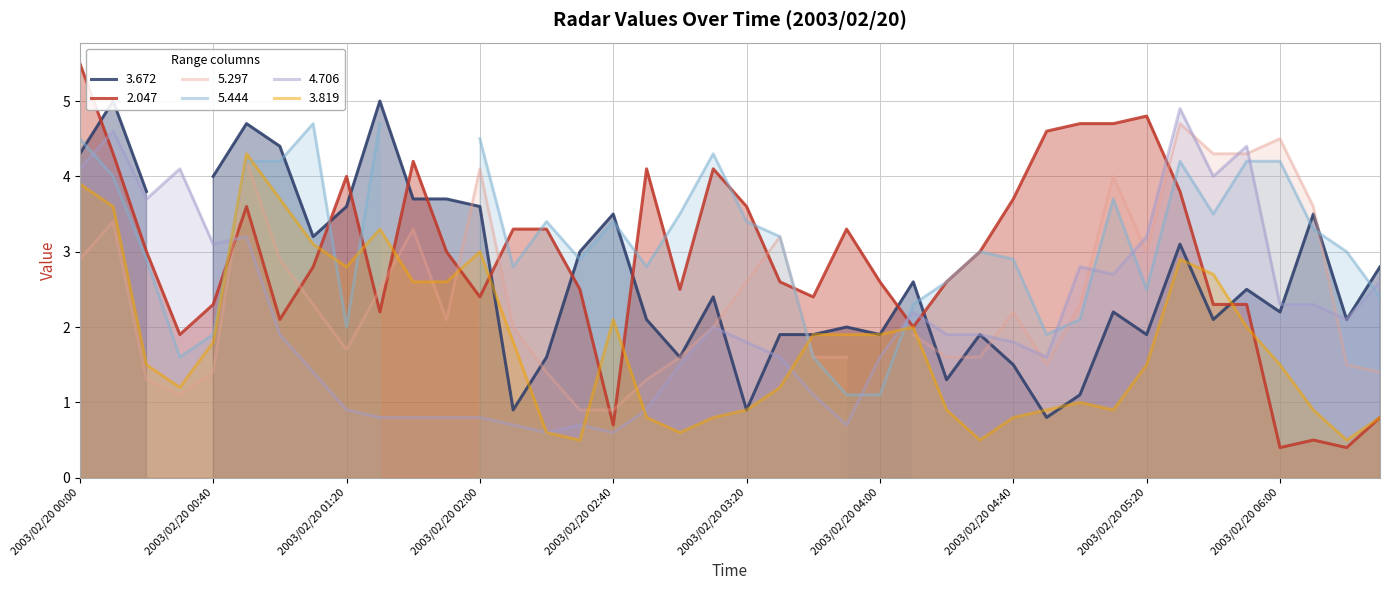

What position from the right is 2003/02/20 05:00?

10